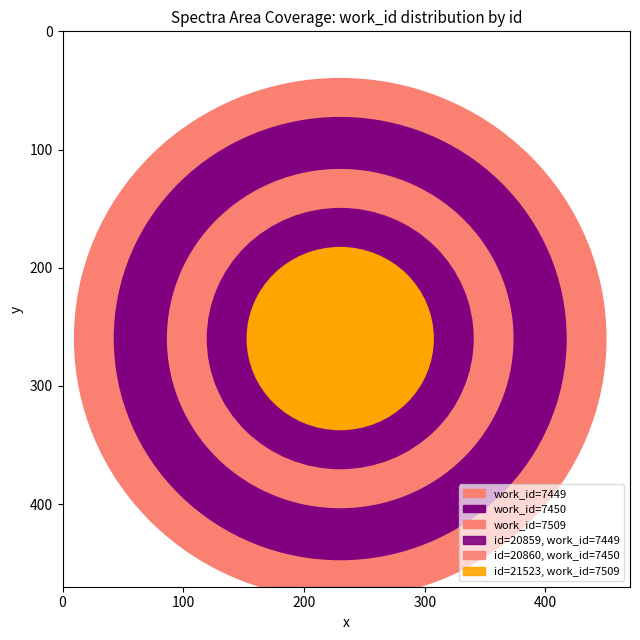

What is the value of the 2nd point from the left?

7450